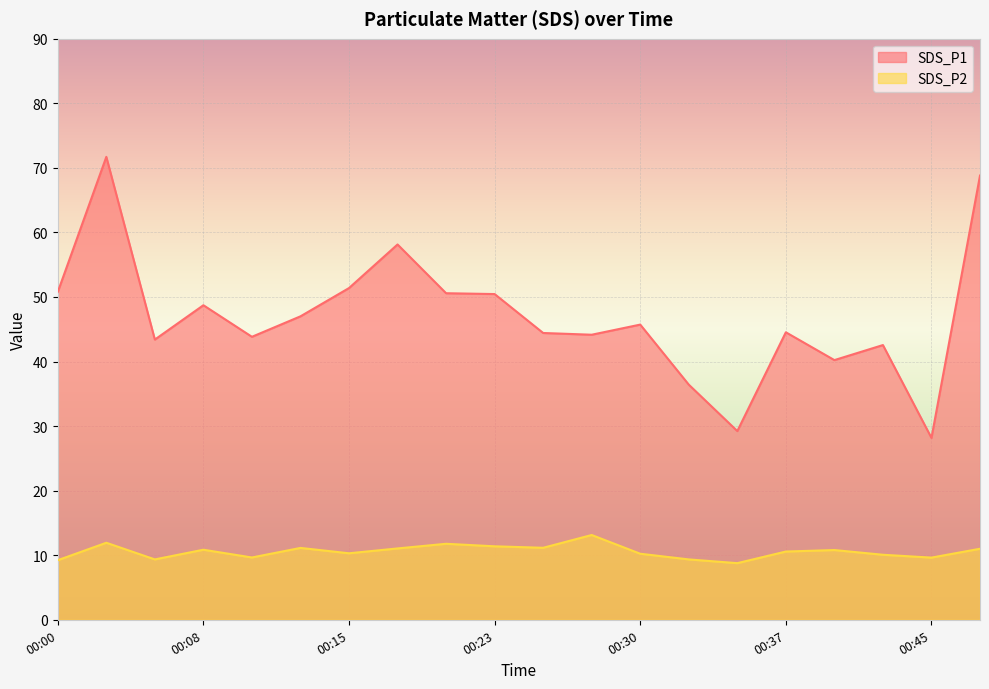

List the labels in order of SDS_P1 value, largest first.

00:03, 00:47, 00:18, 00:15, 00:00, 00:20, 00:23, 00:08, 00:13, 00:30, 00:37, 00:25, 00:28, 00:10, 00:05, 00:42, 00:40, 00:32, 00:35, 00:45